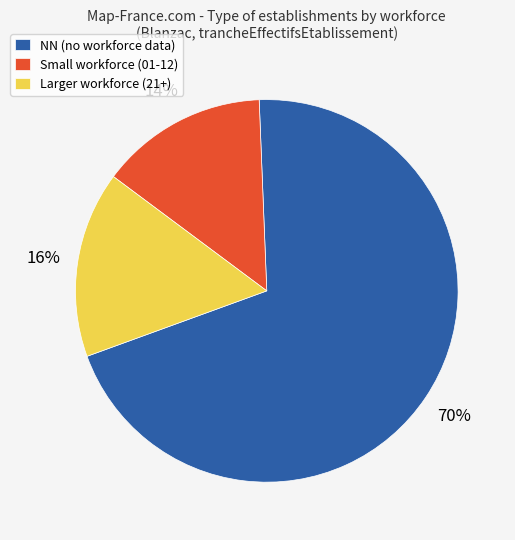

Combined, do Small workforce (01-12) and NN (no workforce data) account for over 50%?

Yes